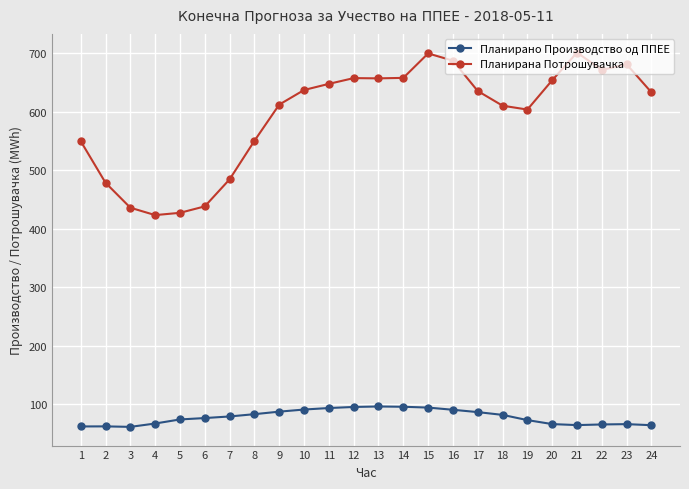

True or false: Планирано Производство од ППЕЕ has a value of 87.9 at 21.

False